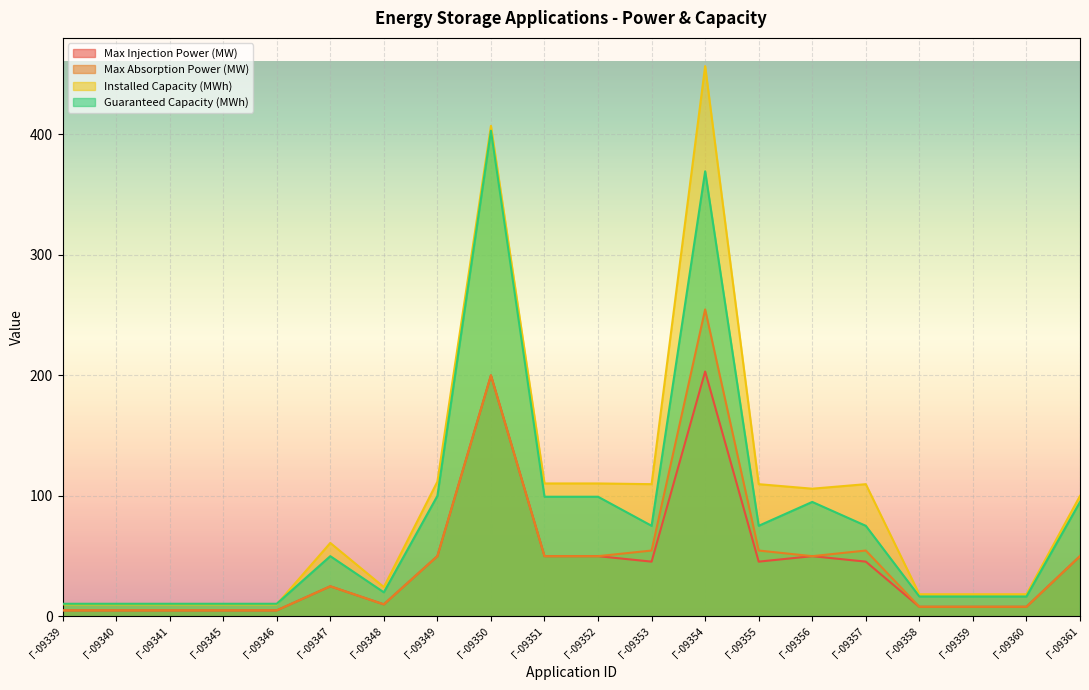

What is the sum of all Max Injection Power (MW) values?

873.6